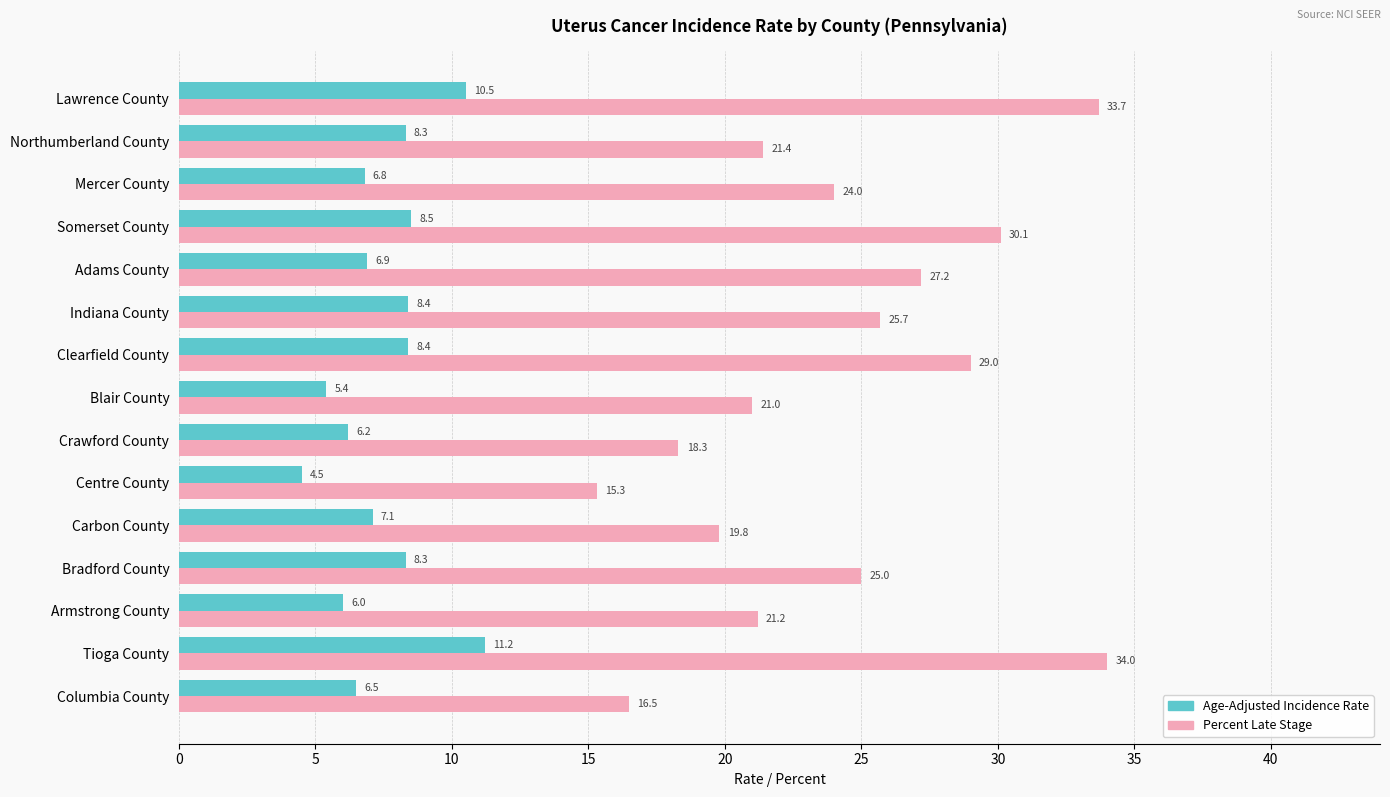

True or false: Percent Late Stage has a value of 16.6 at Tioga County.

False